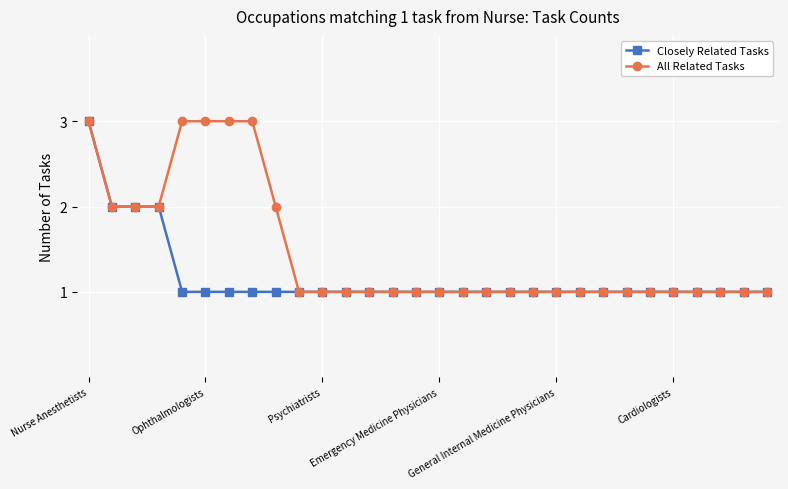

List the series in order of their overall mean, highest first.

All Related Tasks, Closely Related Tasks